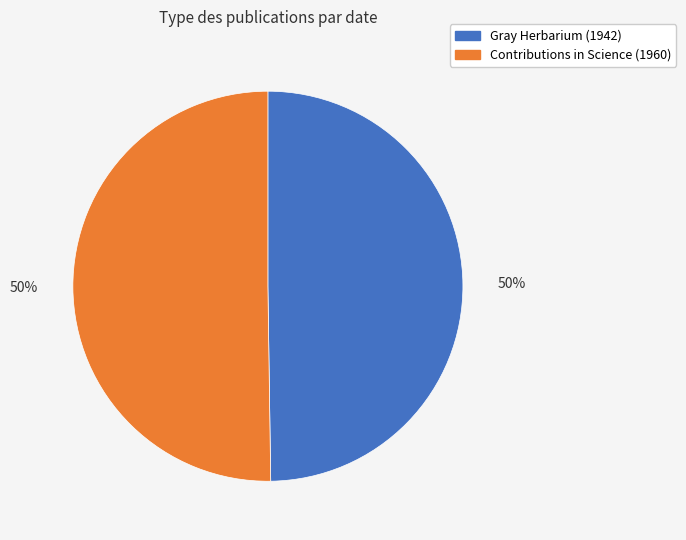

Do Gray Herbarium (1942) and Contributions in Science (1960) together represent more than half of the pie?

Yes